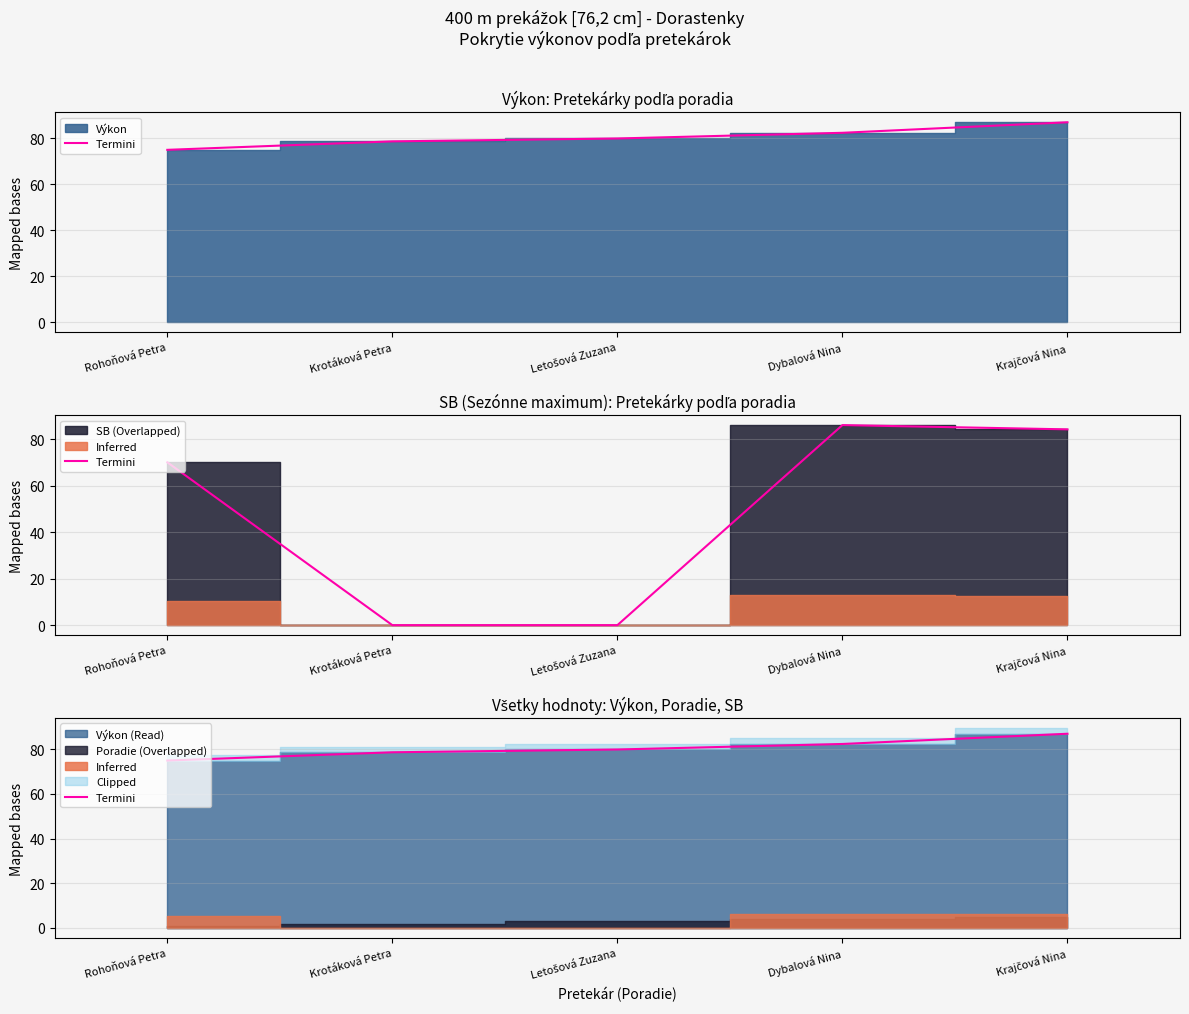

What is the approximate value at Letošová Zuzana?

79.8